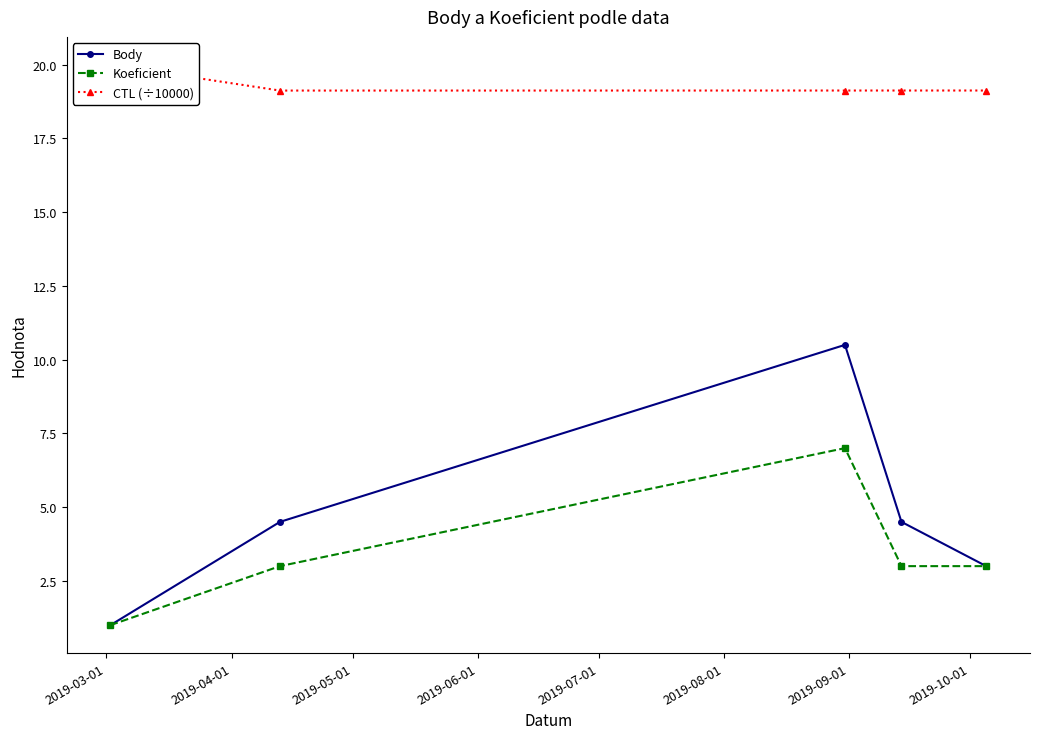

Which series has the widest spread of values?

Body